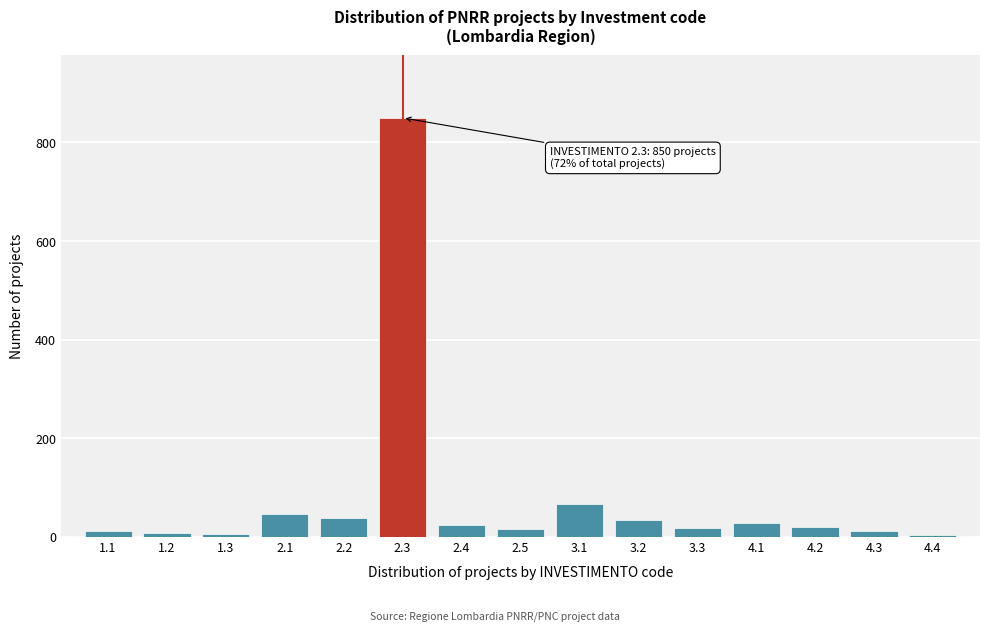

What is the greatest value displayed?

850